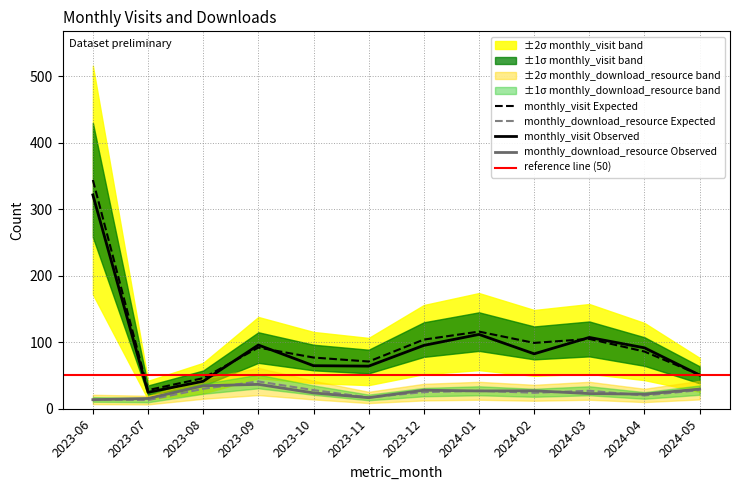

What is the label of the 4th point from the left?

2023-09